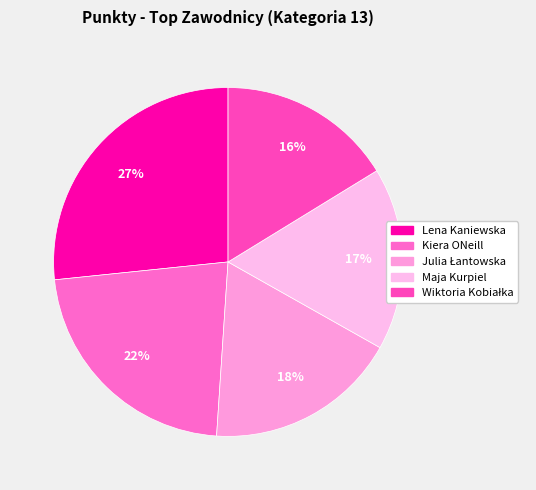

Rank the categories by value from highest to lowest.

Lena Kaniewska, Kiera ONeill, Julia Łantowska, Maja Kurpiel, Wiktoria Kobiałka